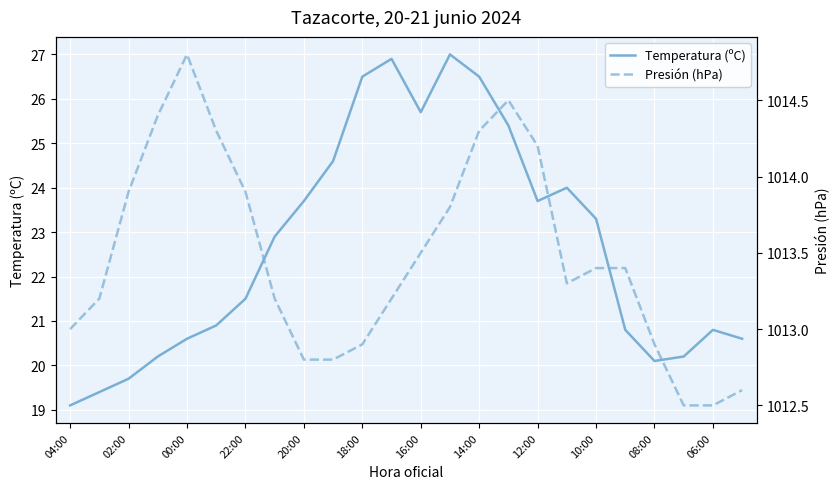

True or false: Temperatura (ºC) and Presión (hPa) intersect in this chart.

False